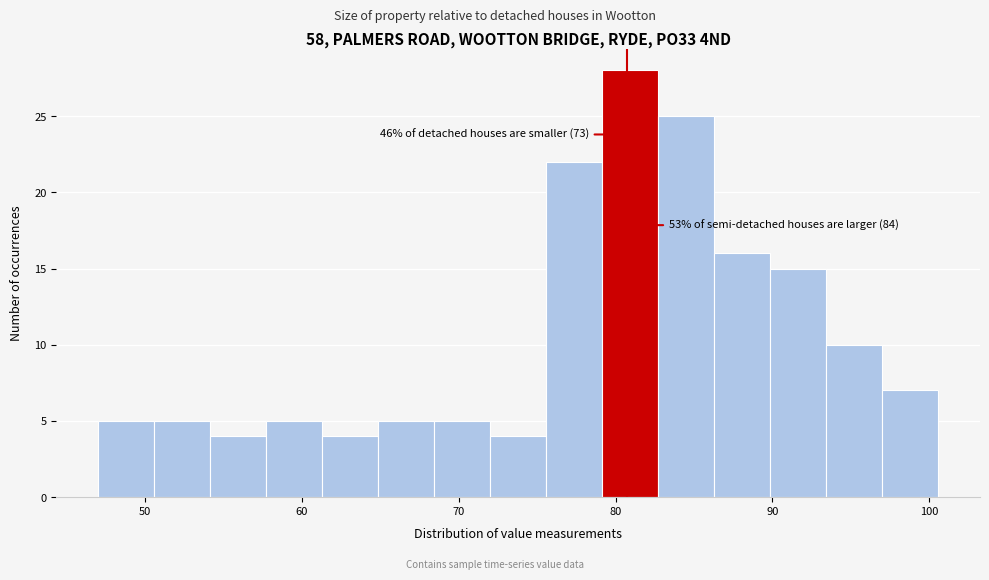

Read against the x-axis, roughly where is the centre of the tallest bar?

81